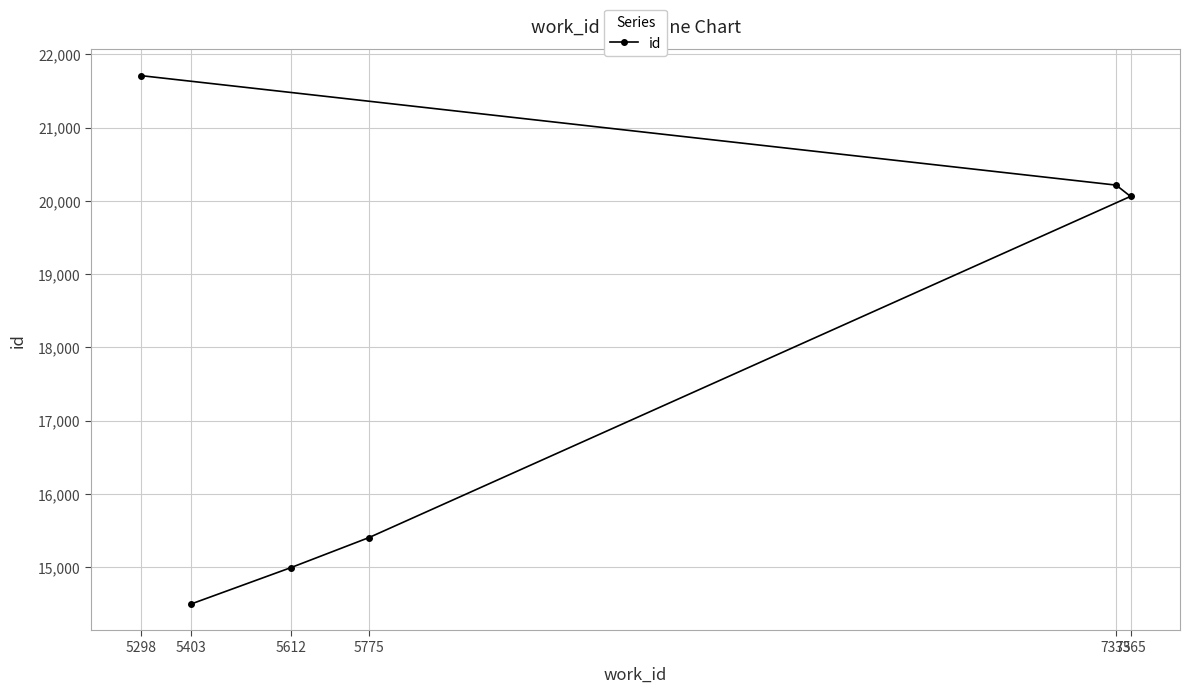

What is the change in value from 5403 to 5612?

+498